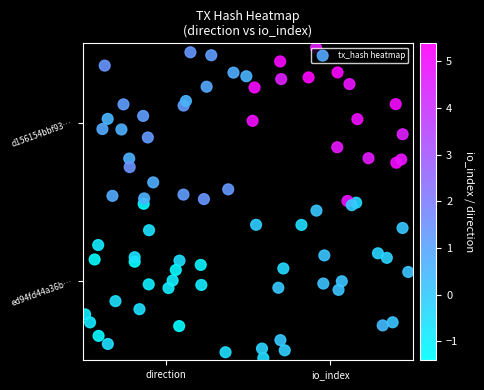

Which has a higher value, -1 or 1?

1